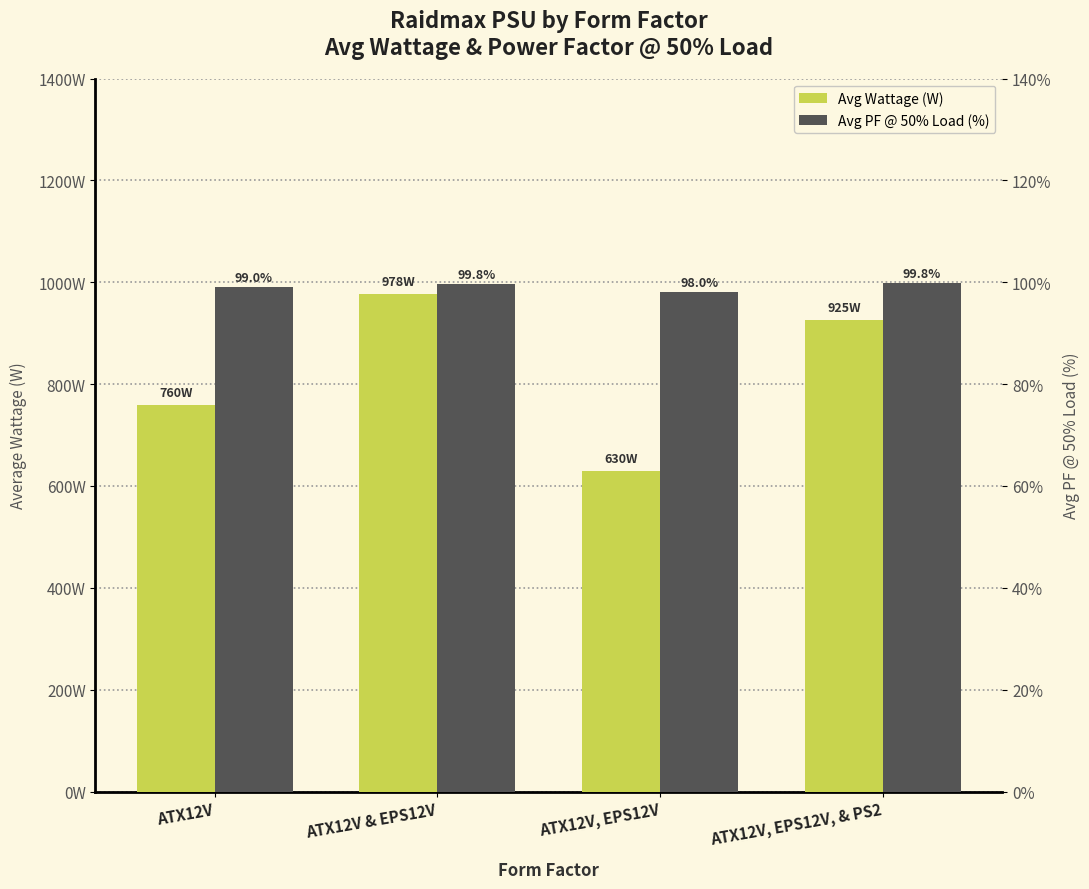

What is the value of the Avg PF @ 50% Load (%) bar at the 4th from the left?

99.8